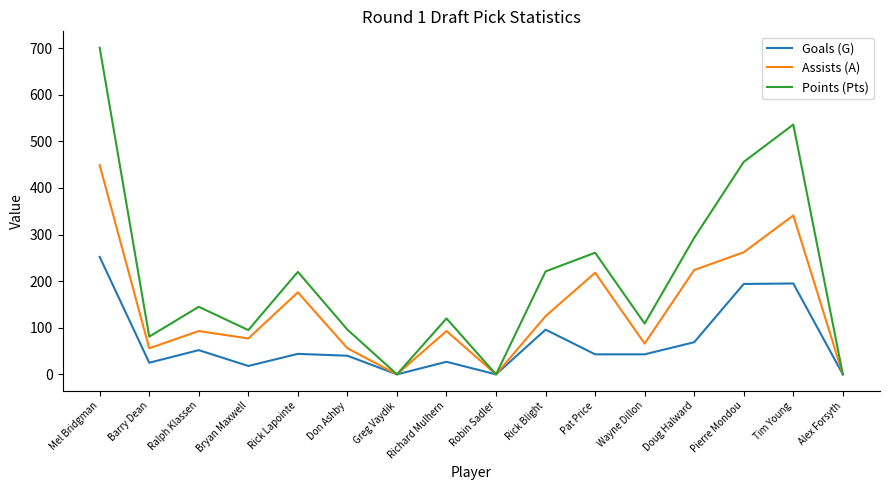

List the series in order of their overall mean, lowest first.

Goals (G), Assists (A), Points (Pts)